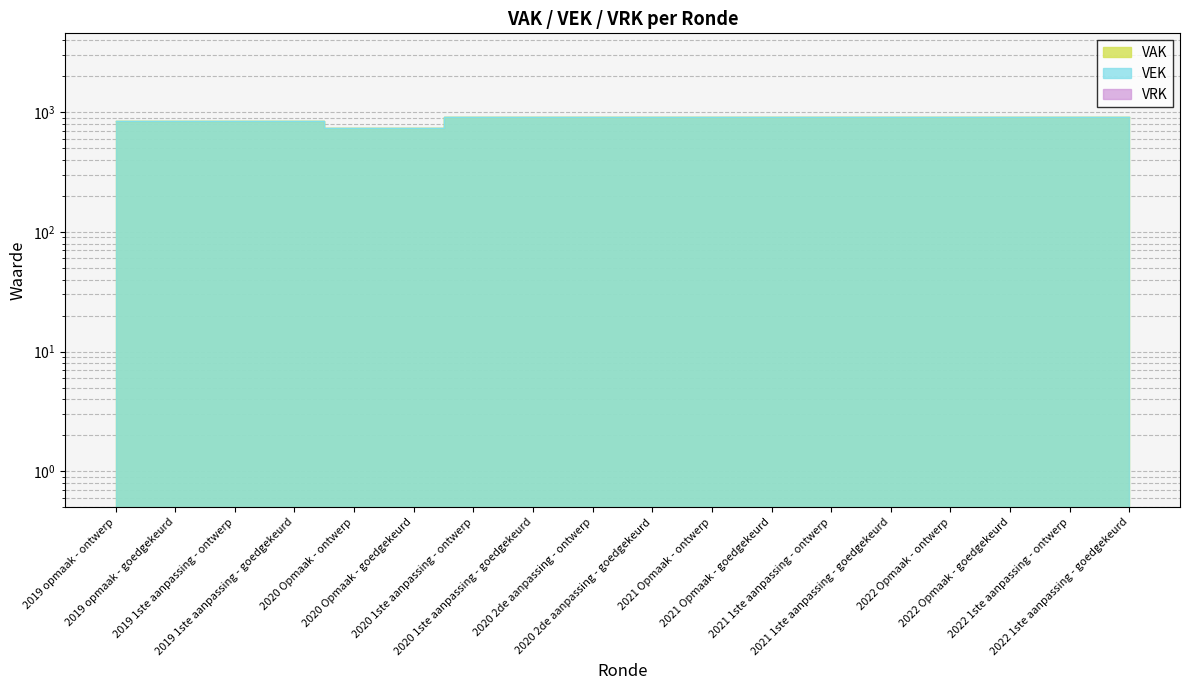

What is the difference between the maximum and second lowest values in the VEK series?

179